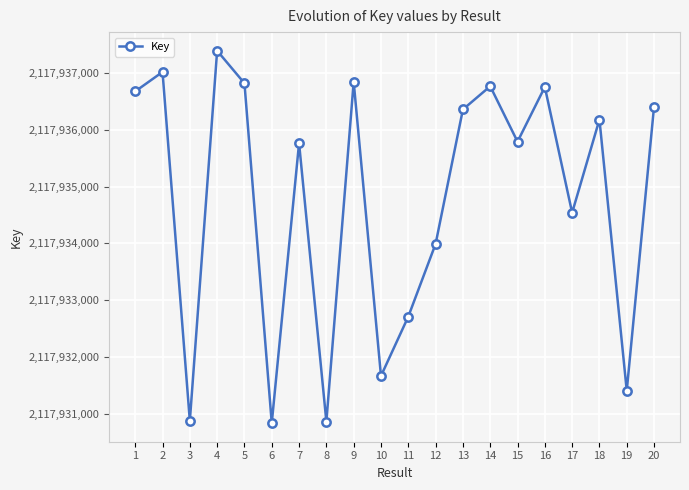

Which label corresponds to the largest value in the chart?

4